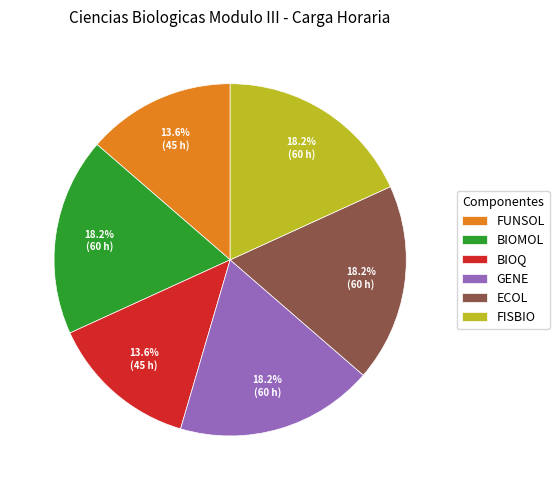

Is BIOQ the majority of the pie?

No